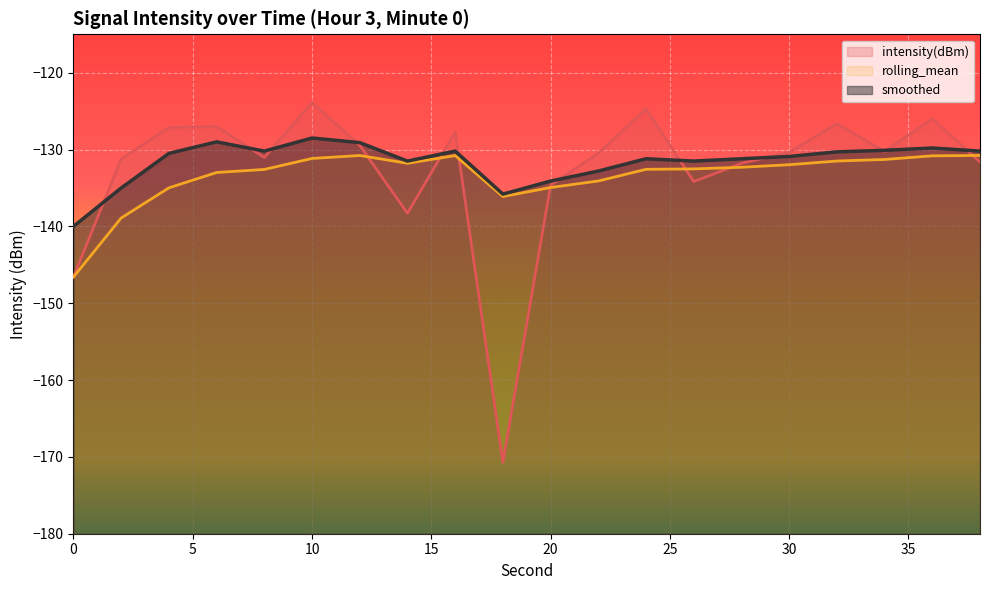

The value of smoothed at 26 is -64.4. True or false?

False